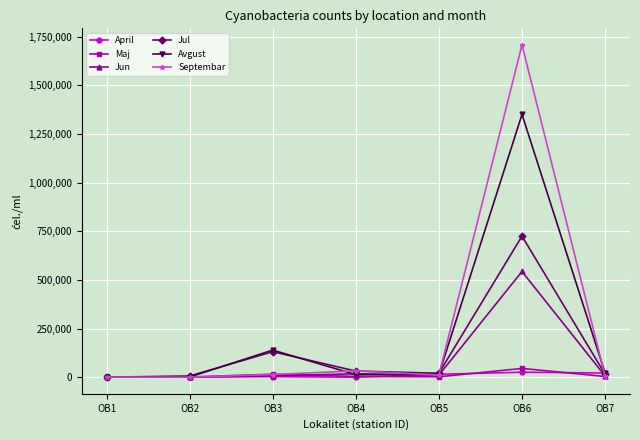

What is the lowest value of the Avgust series?

1058.0